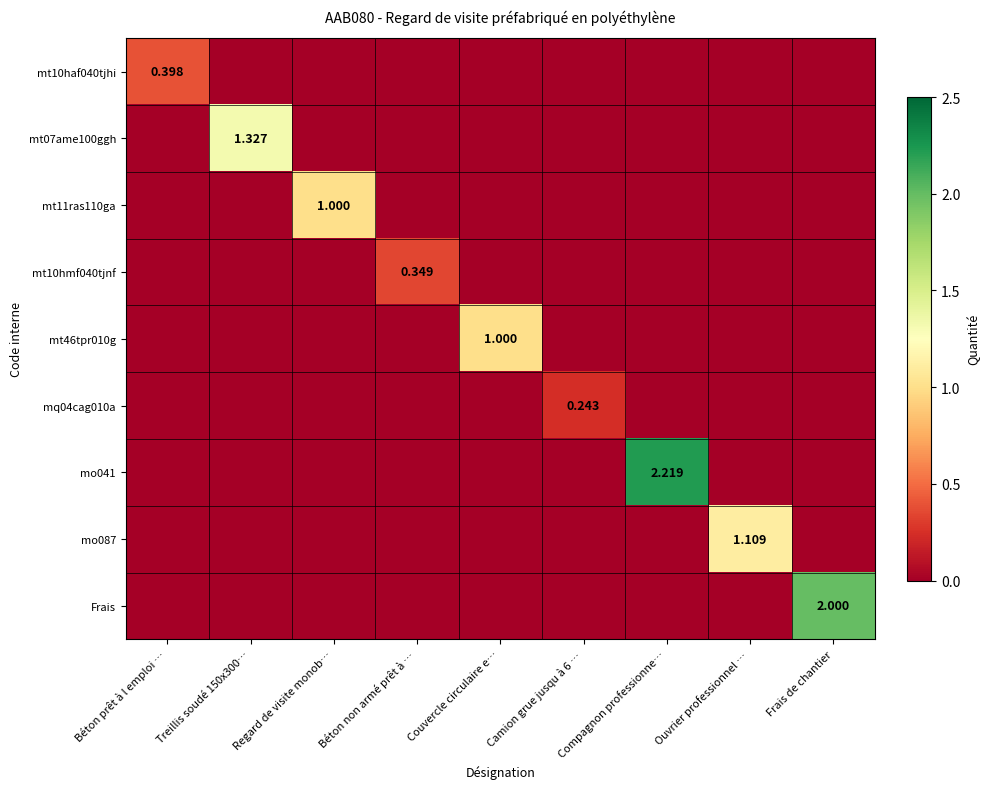

Between Frais de chantier and Couvercle circulaire e…, which is larger?

Frais de chantier